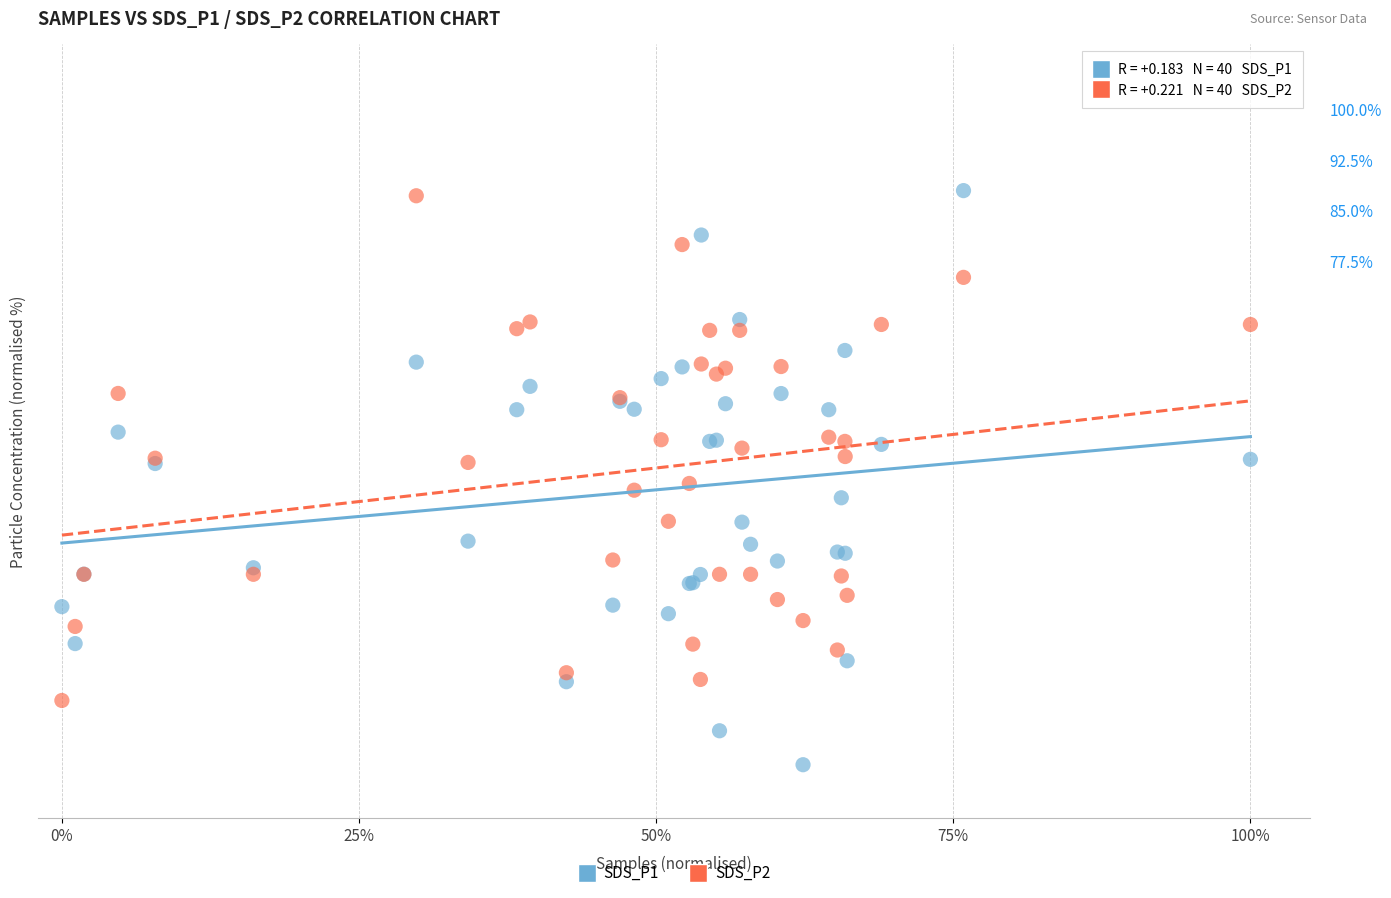

What are all the series names shown in the legend?

SDS_P1, SDS_P2